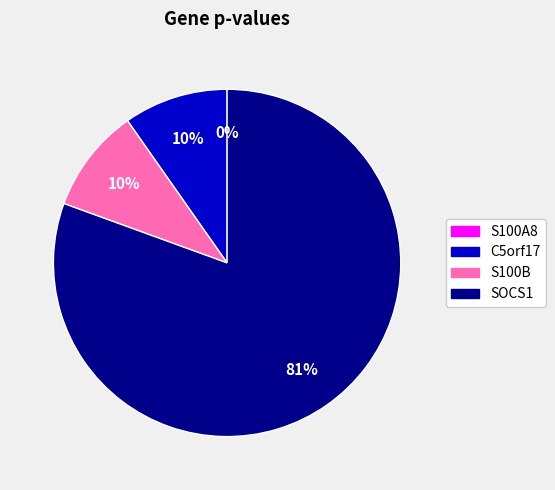

Is SOCS1 the majority of the pie?

Yes